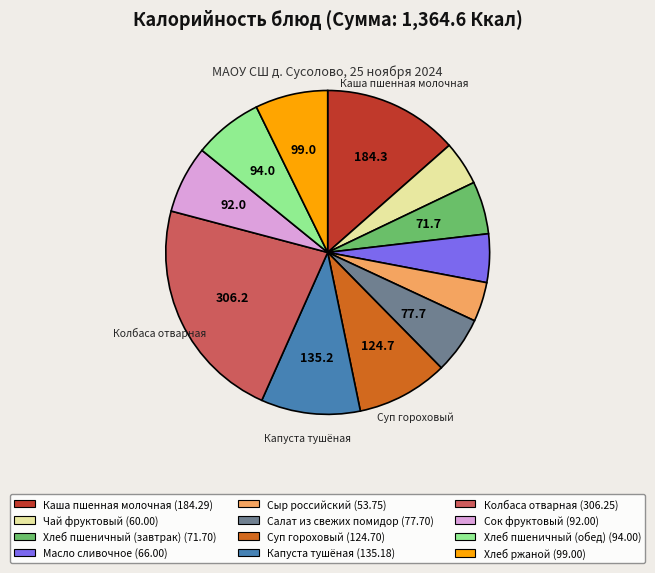

Is Хлеб пшеничный (обед) the majority of the pie?

No